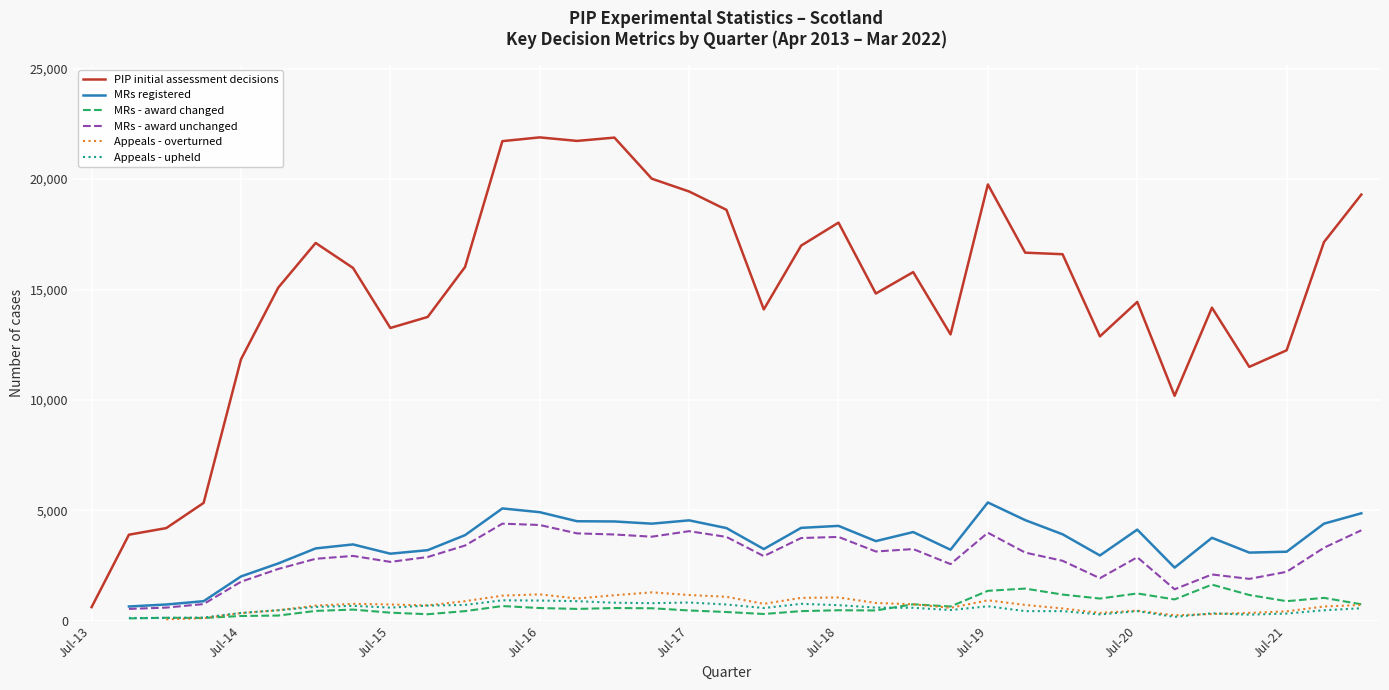

What is the total value across all series at 19?

27200.0